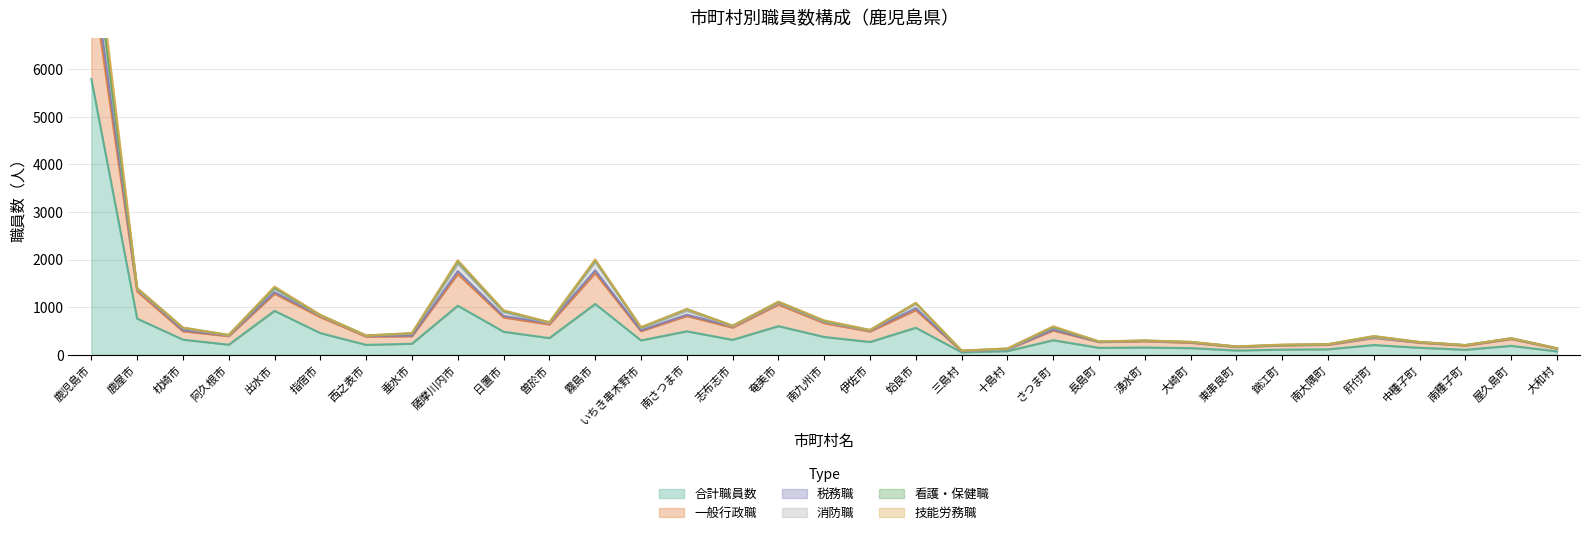

What is the difference between the maximum and minimum values in the 一般行政職 series?

7919